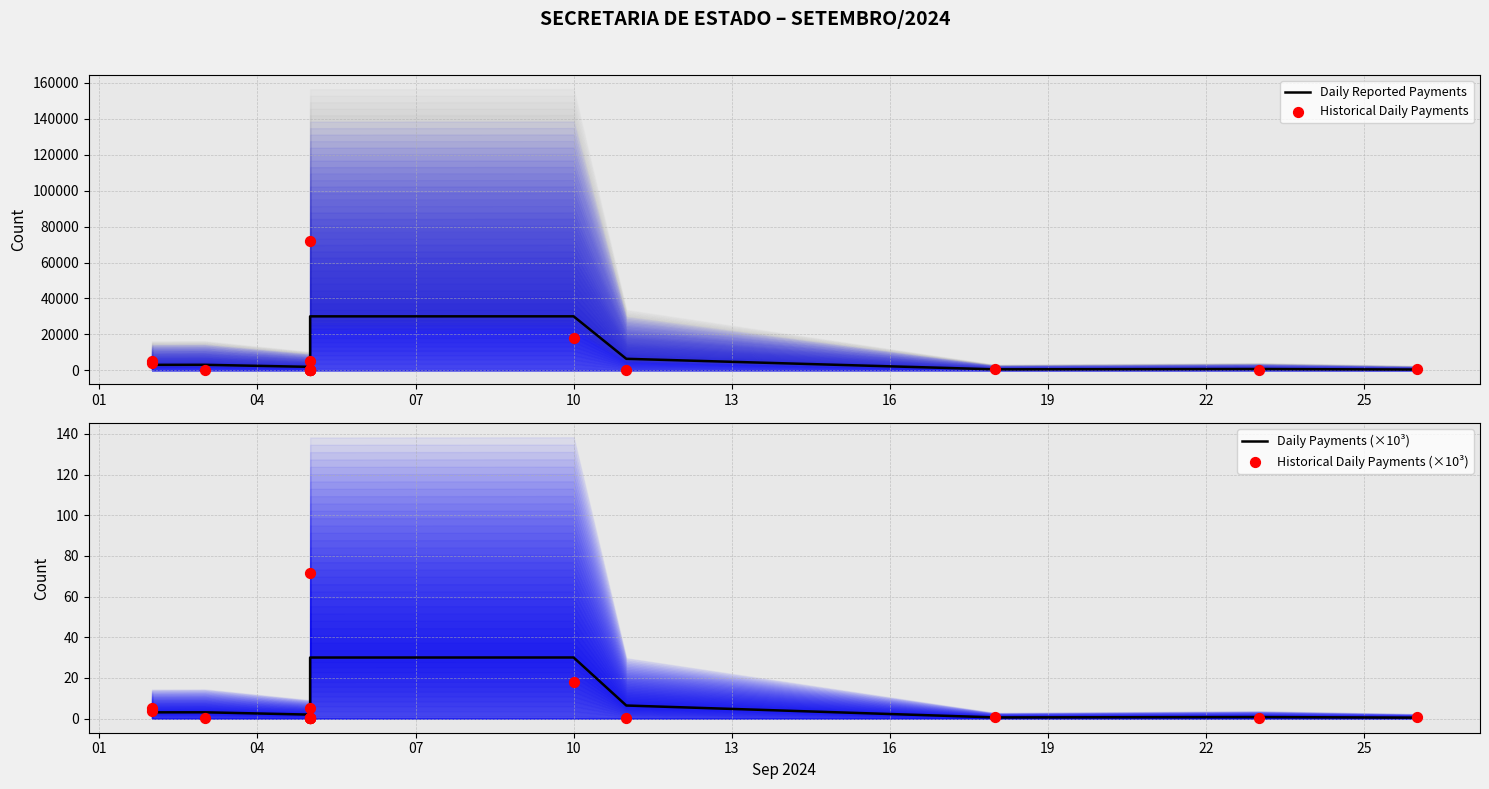

At which category is the sum across all series the highest?

10